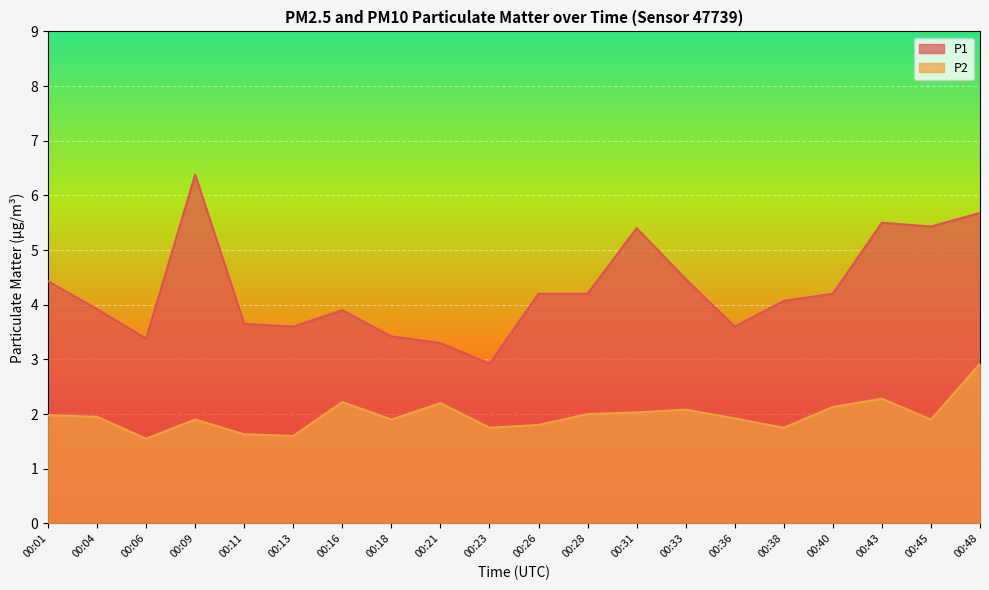

How many lines are shown in the chart?

2